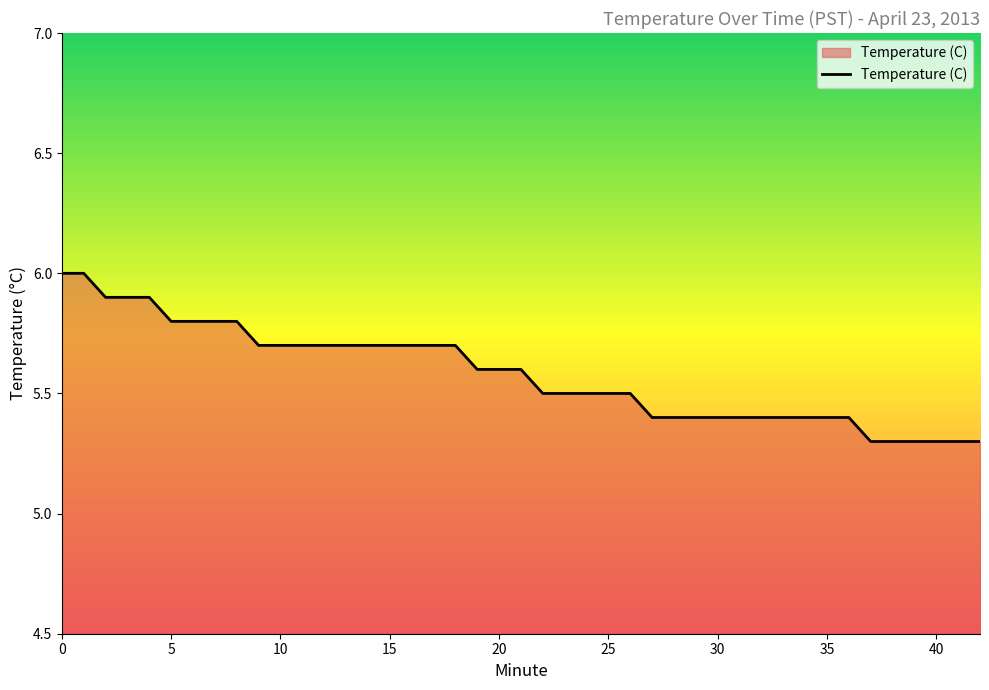

How many lines are shown in the chart?

1